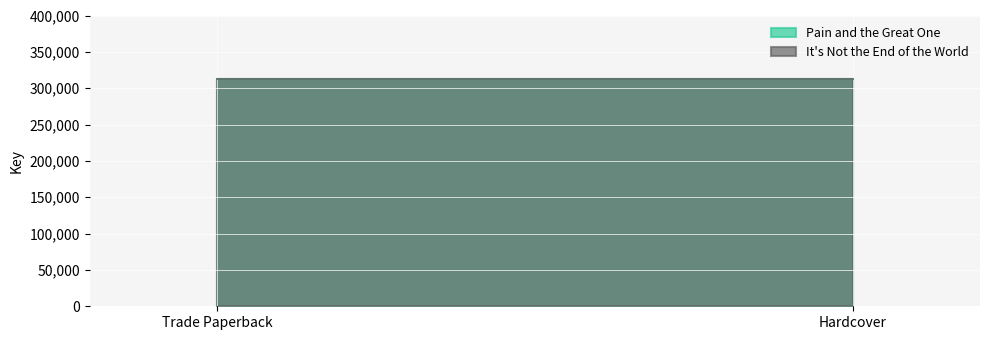

What is the total value across all series at Hardcover?

625486